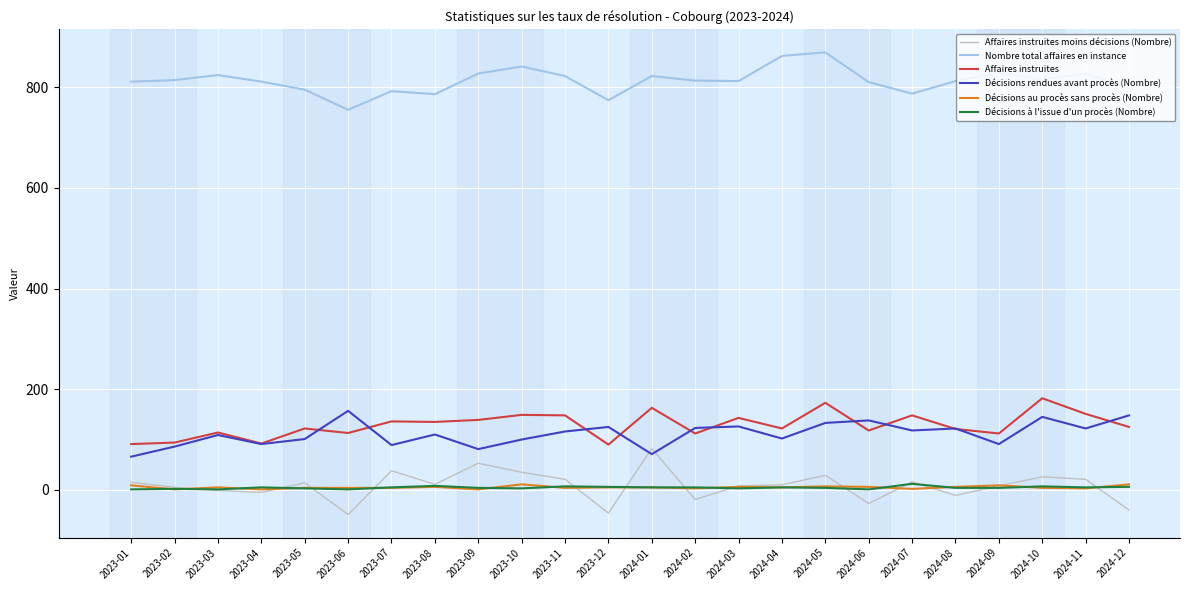

What is the minimum value shown in the chart?

-49